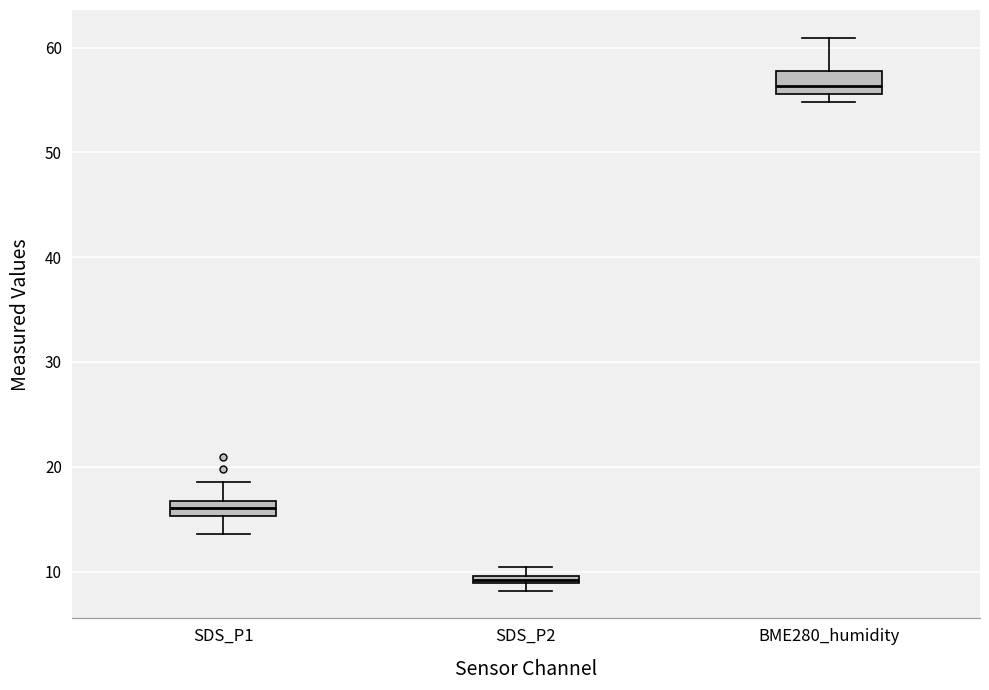

Where does the upper whisker of the box for BME280_humidity end on the y-axis? The values are not printed on the chart, so give them approximately, as read against the axis.

61